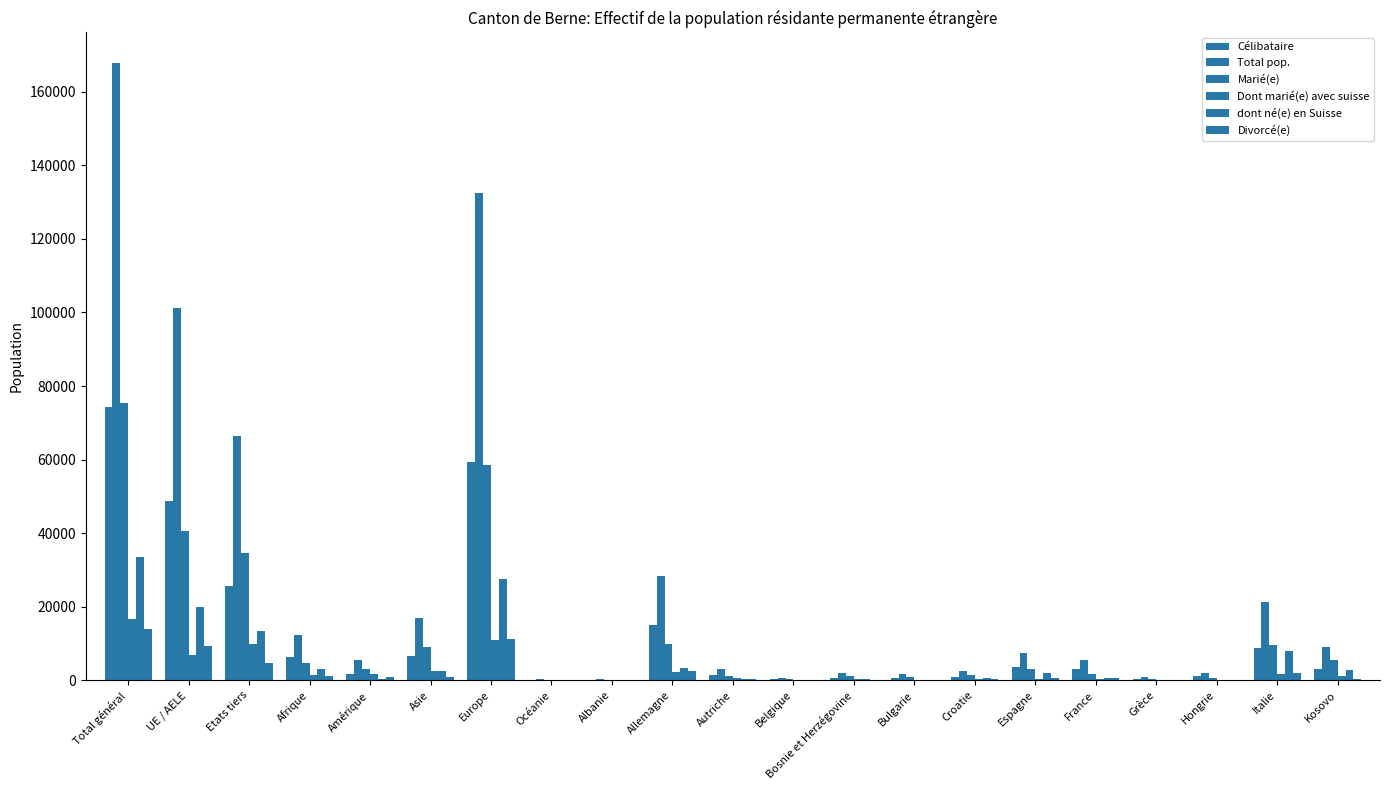

Count the number of data series in this chart.

6